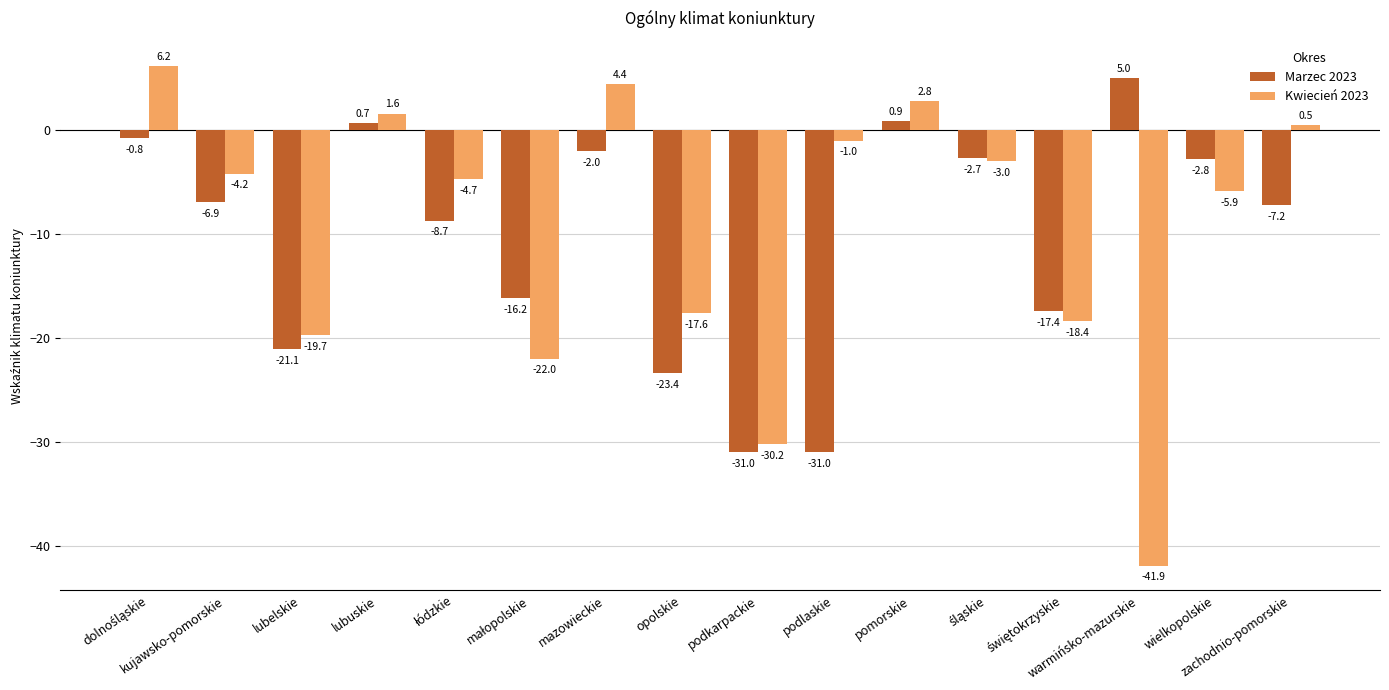

Is the value of Marzec 2023 at podkarpackie greater than the value of Kwiecień 2023 at pomorskie?

No